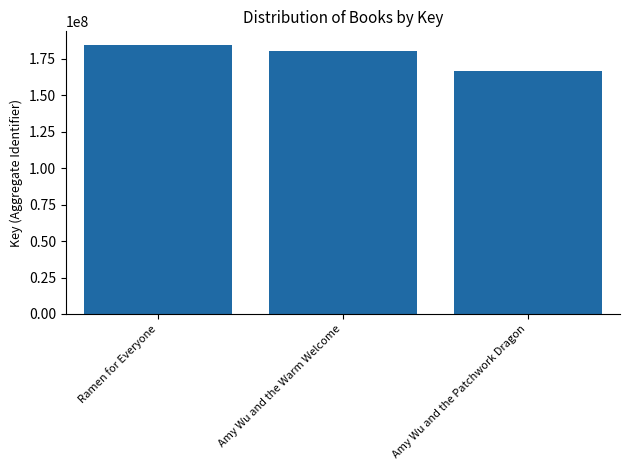

How many bars are there in total?

3